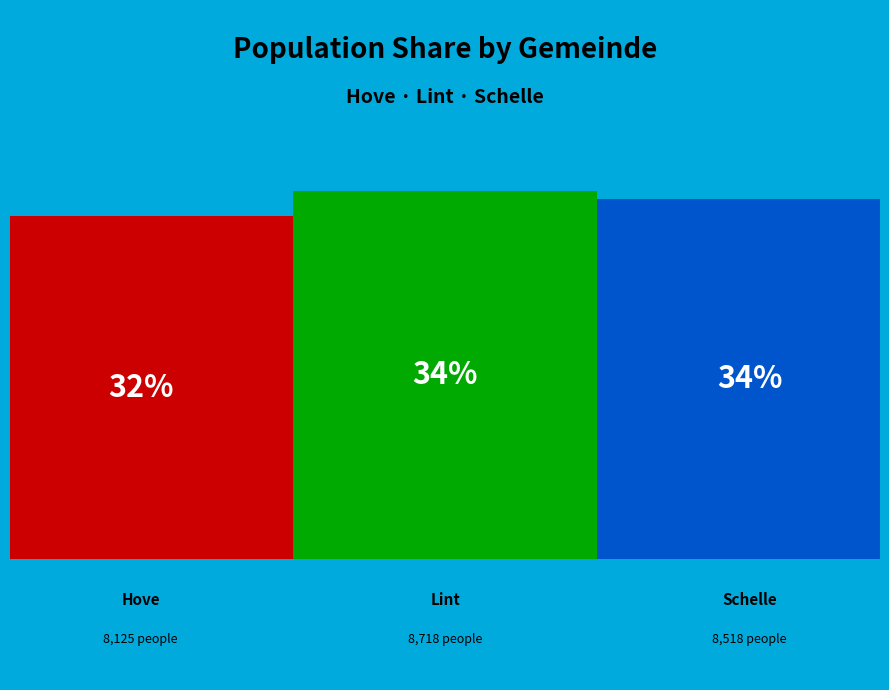

How many slices are in this pie chart?

3